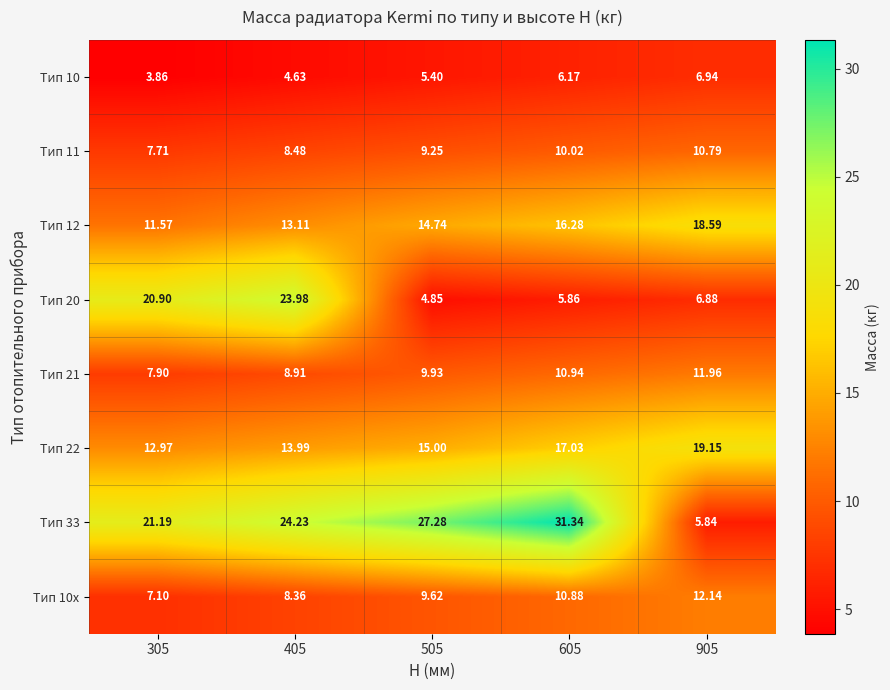

Is the value of Тип 22 at 305 greater than the value of Тип 33 at 505?

No